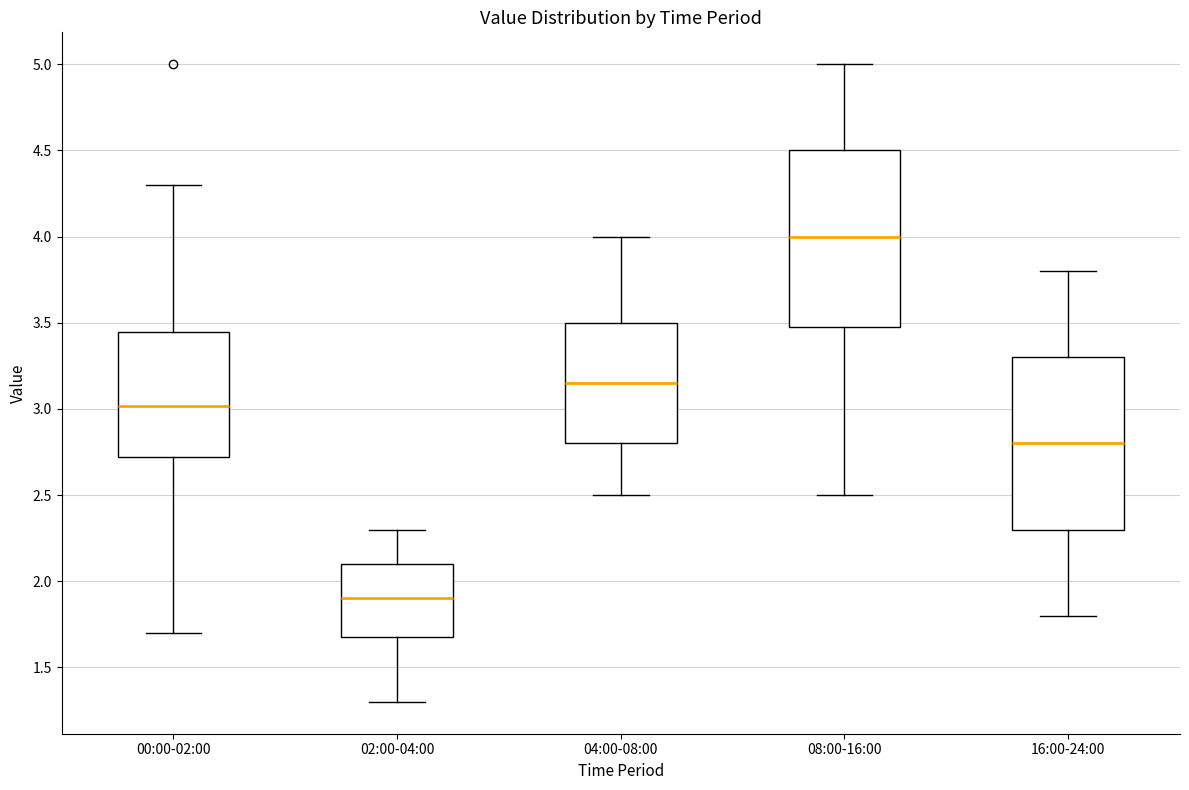

Where does the lower whisker of the box for 08:00-16:00 end on the y-axis? The values are not printed on the chart, so give them approximately, as read against the axis.

2.50